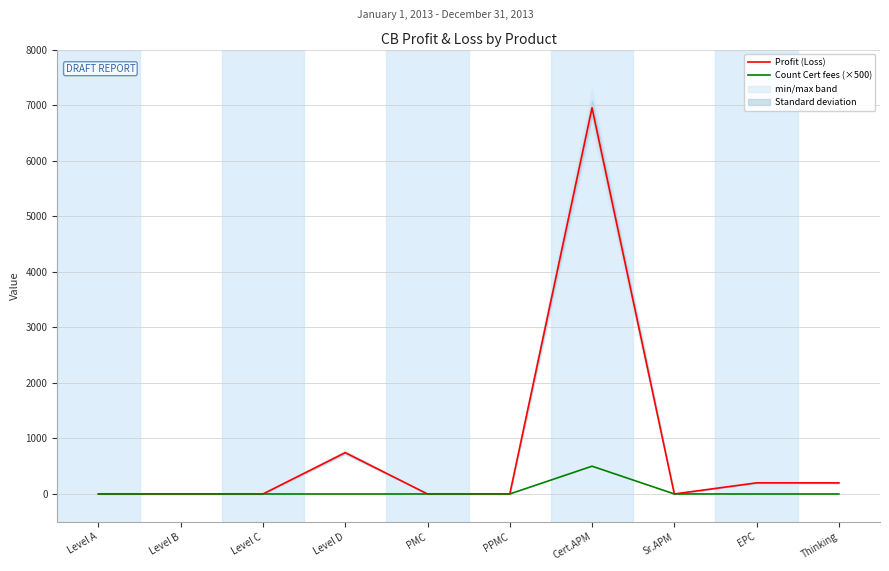

What is the label of the 1st point from the right?

Thinking